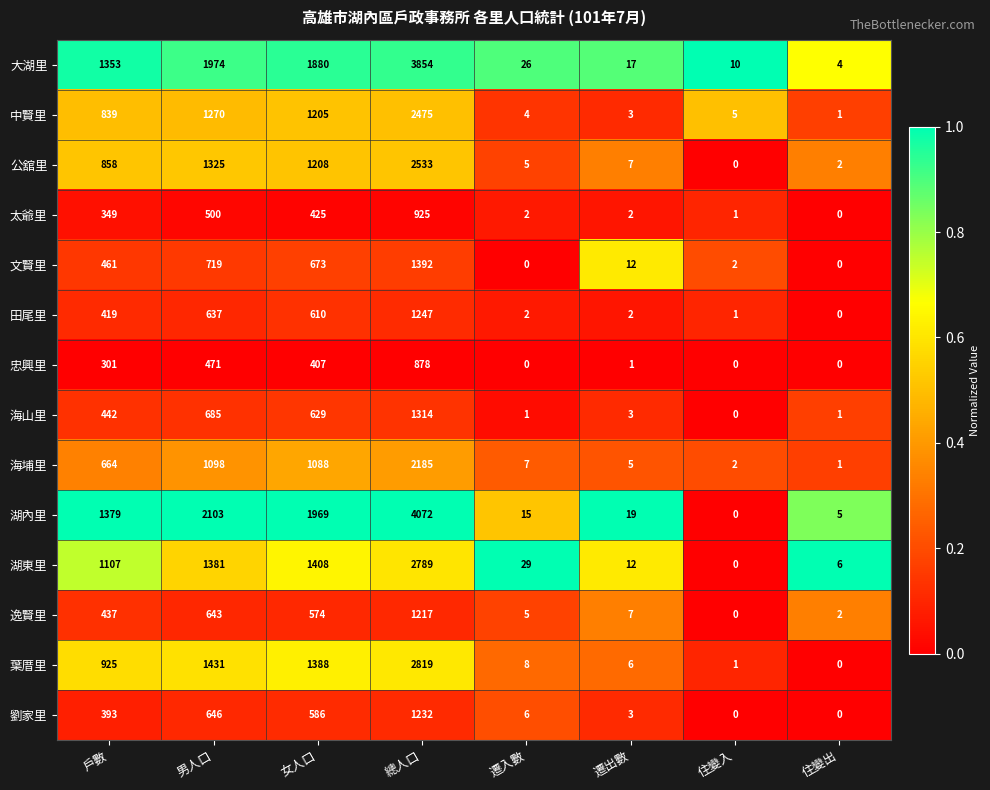

At how many categories does at least one series exceed 0?

8